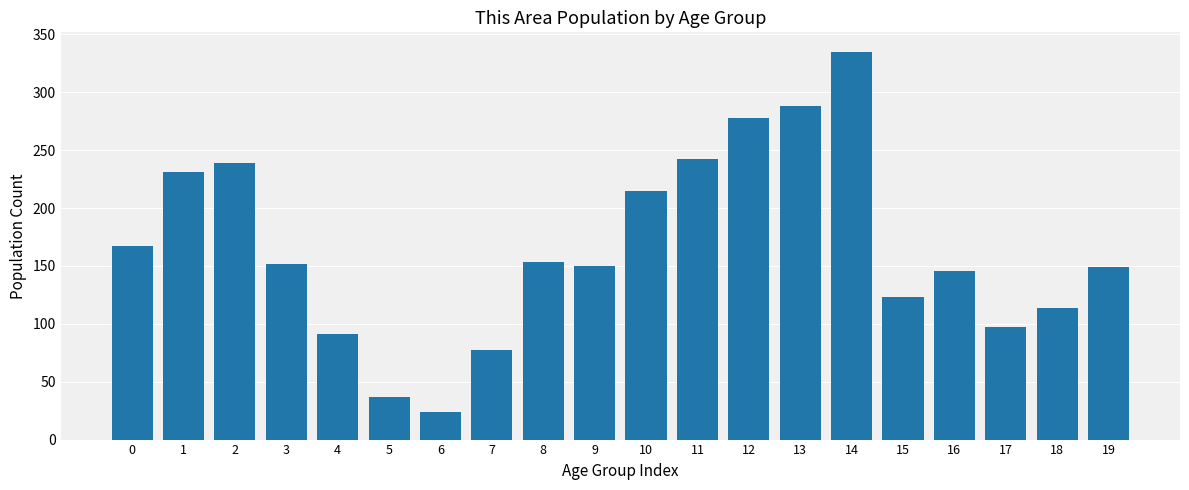

What is the minimum value shown in the chart?

24